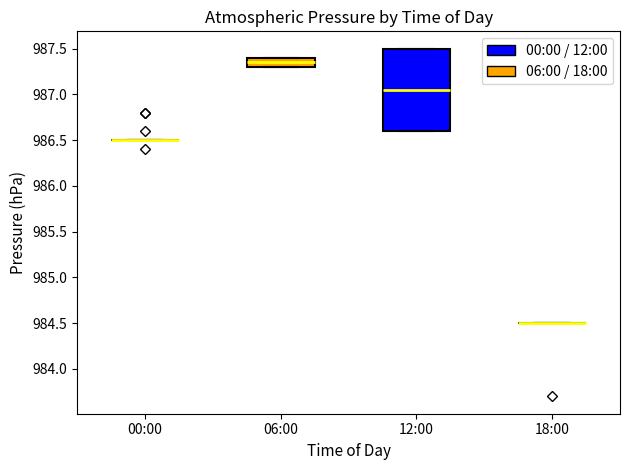

Reading left to right, read every box against the y-axis: the position of its median line, the range the box covers, and the ends of its whiskers. The values are not printed on the chart, so give them approximately, as read against the axis.

00:00: box collapsed to a line at 986.50, whiskers 986.50 to 986.50
06:00: median 987.35, box 987.30 to 987.40, whiskers 987.30 to 987.40
12:00: median 987.05, box 986.60 to 987.50, whiskers 986.60 to 987.50
18:00: box collapsed to a line at 984.50, whiskers 984.50 to 984.50